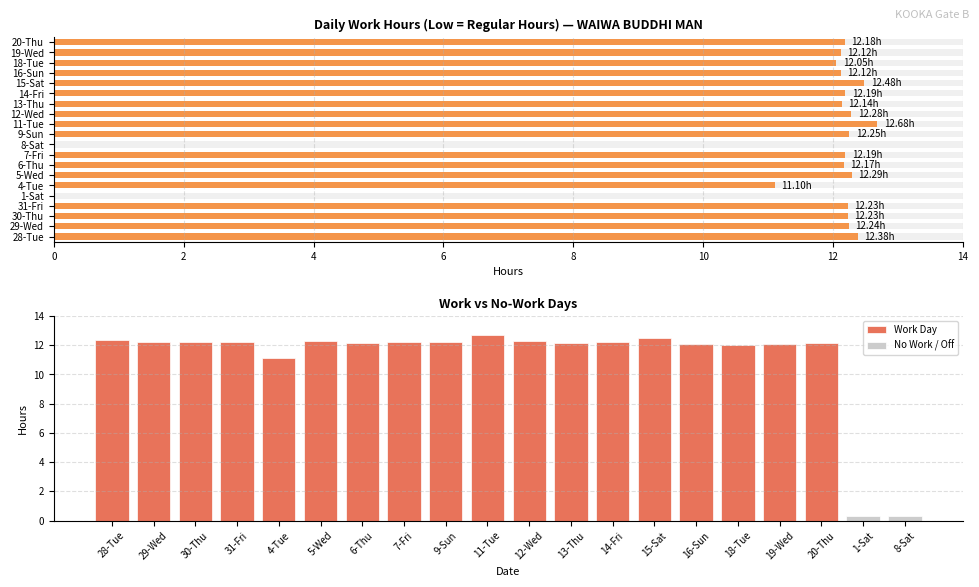

At which label is the value closest to 6?

4-Tue